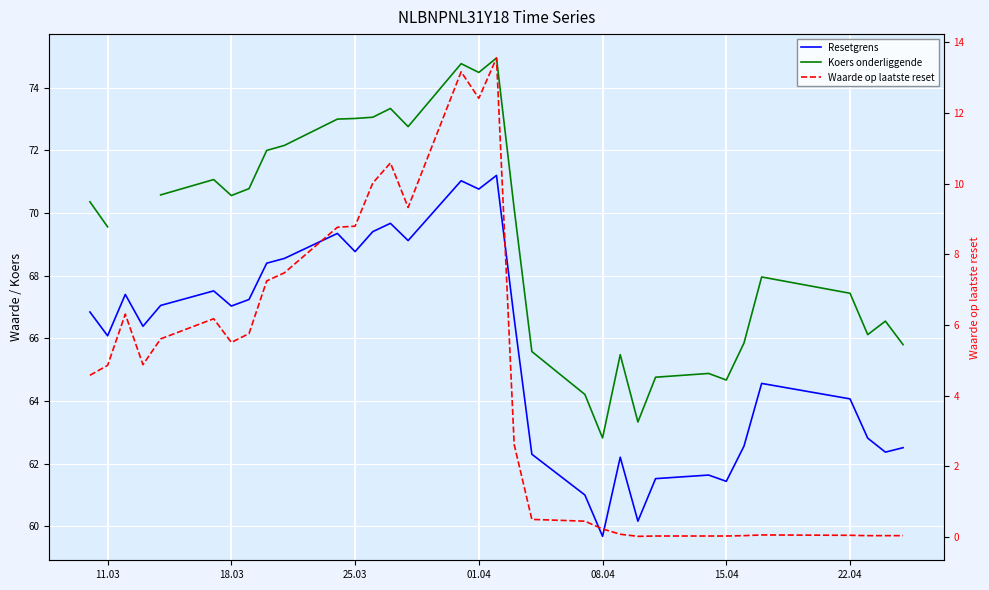

True or false: Resetgrens has more than 0 interior local peaks.

True